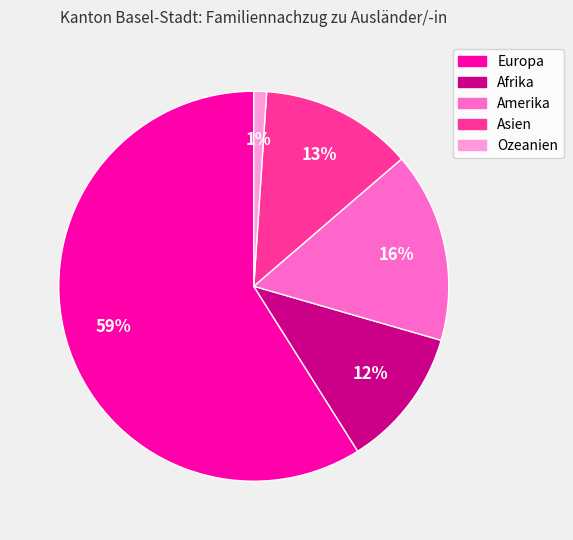

Count the number of slices in the pie.

5